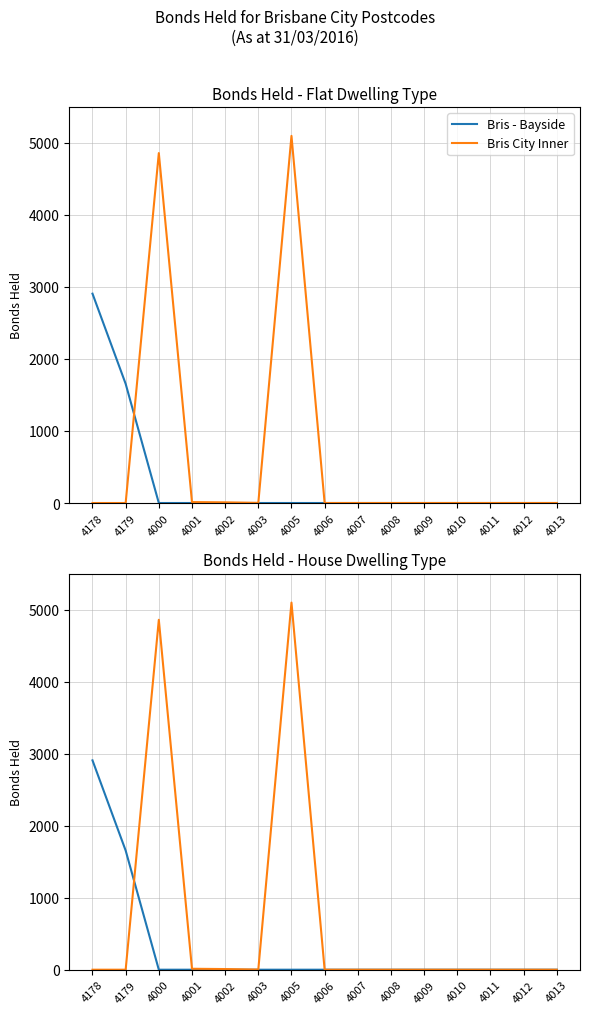

How many series are shown in this chart?

2